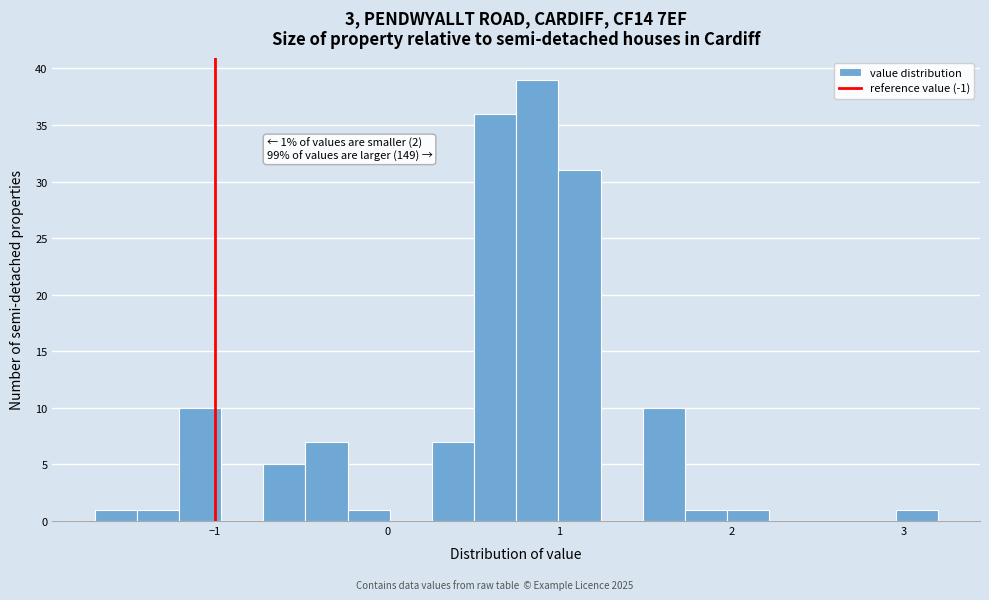

Around what value on the x-axis is the tallest bar? Give the approximate position of its centre, as read against the axis.

0.9